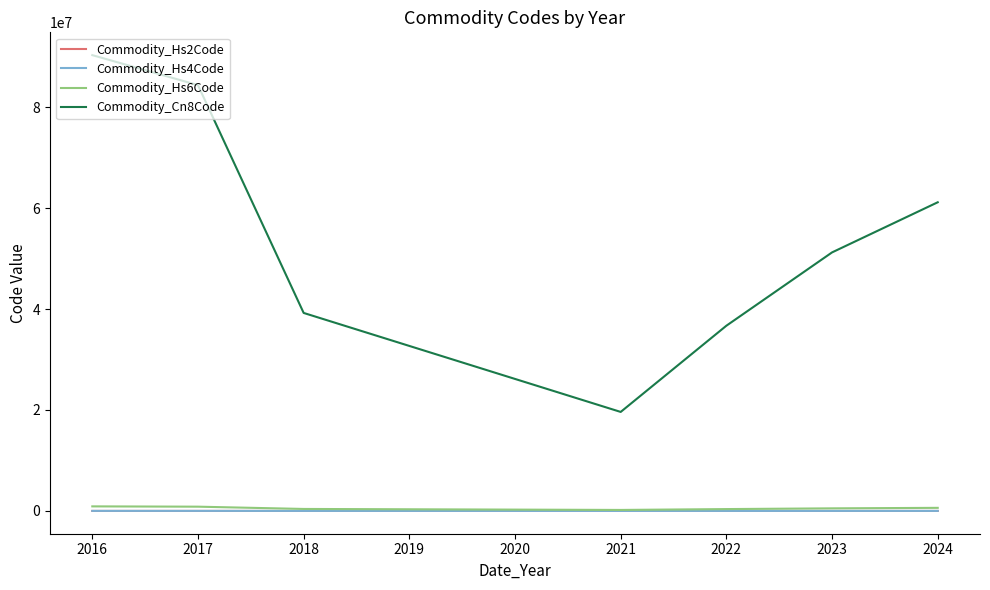

At which category is the sum across all series the highest?

2016